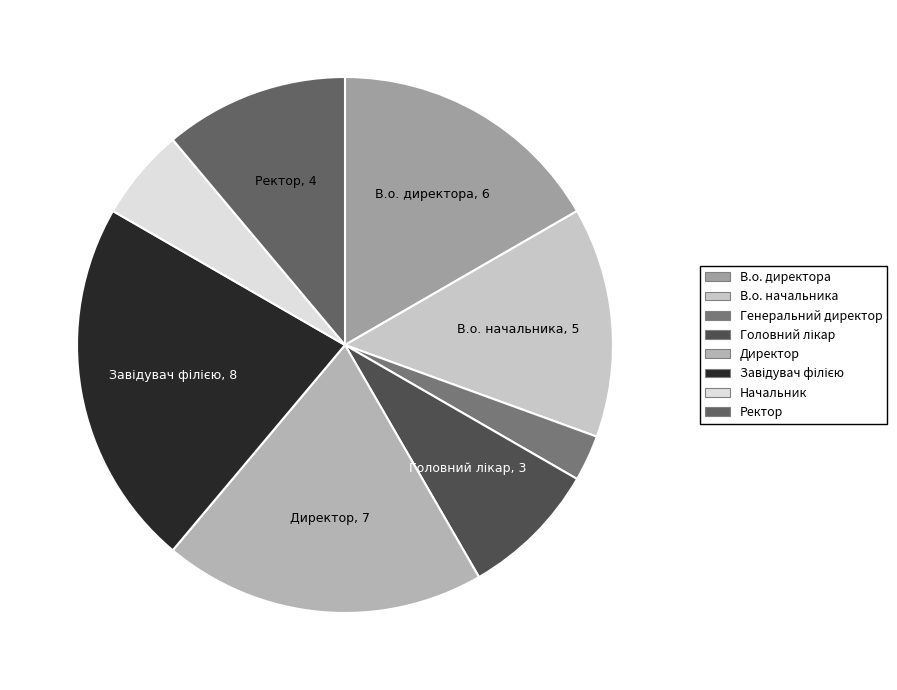

To the nearest percent, what is the difference between the largest and smallest slice percentages?

19%